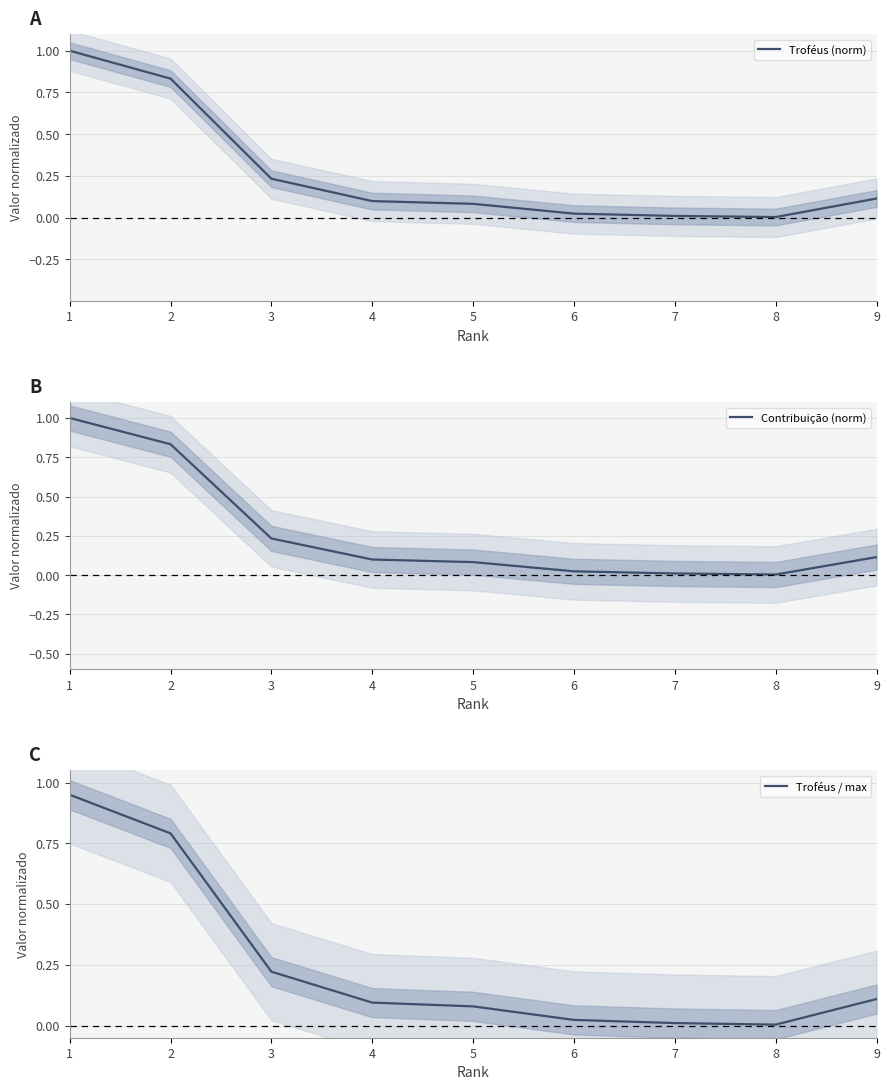

True or false: Contribuição (norm) has more than 0 points higher than both neighbors.

False